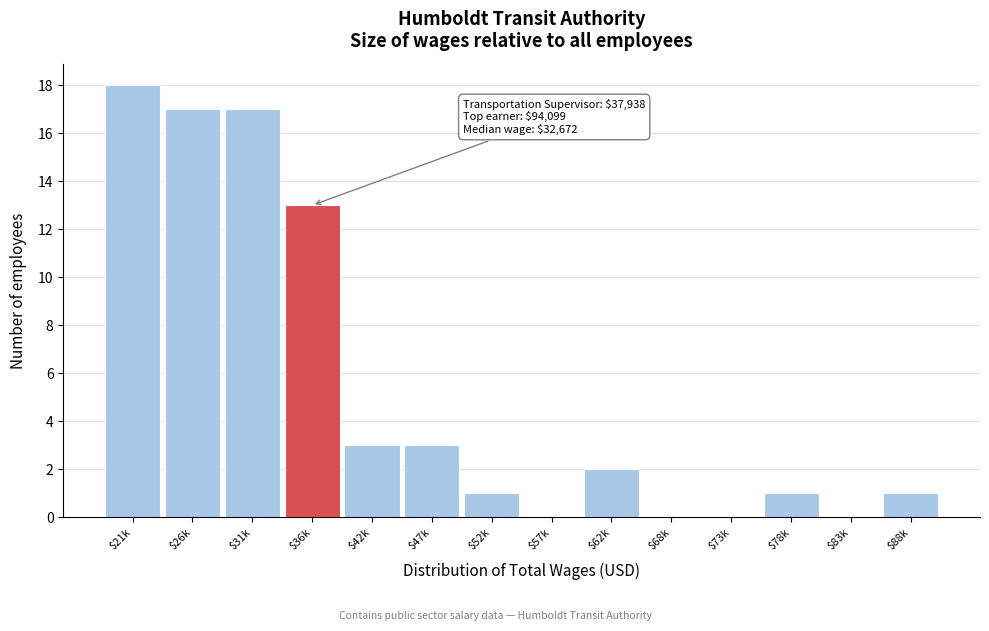

Where is the data nearest to the value 9?

$36k